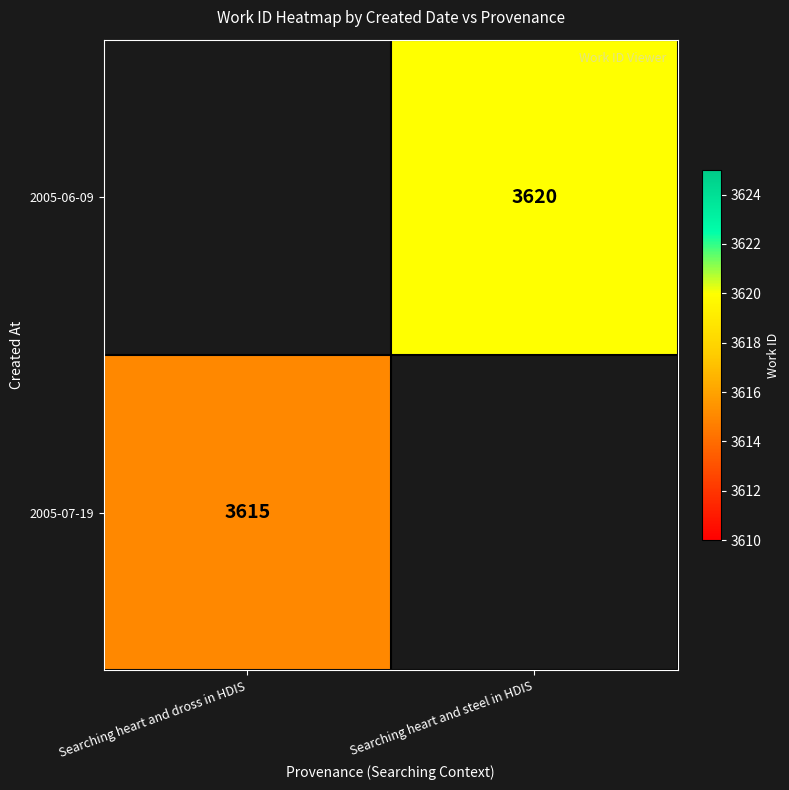

The 2005-06-09 series shows 3620 at Searching heart and steel in HDIS. True or false?

True